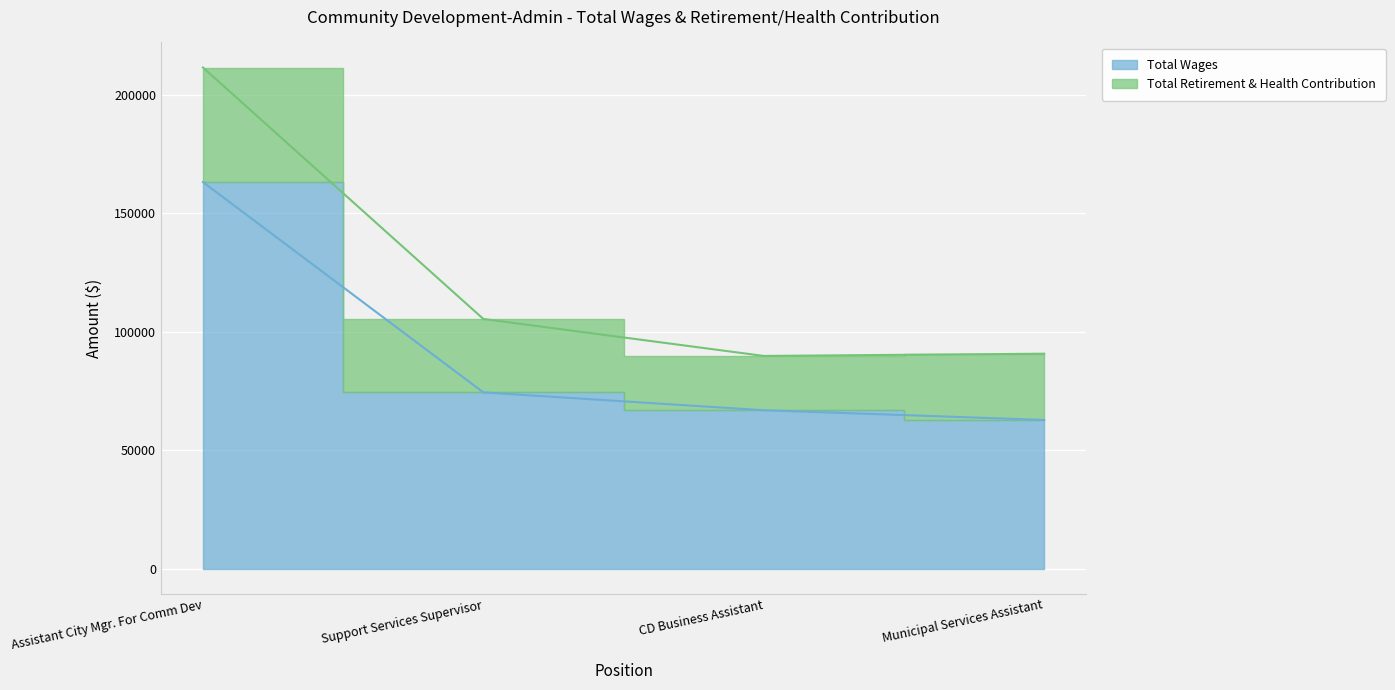

What is the sum of all values?

367084